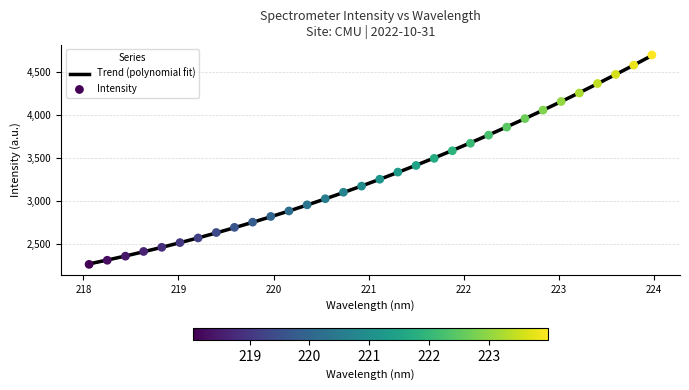

What are all the series names shown in the legend?

Trend (polynomial fit), Intensity